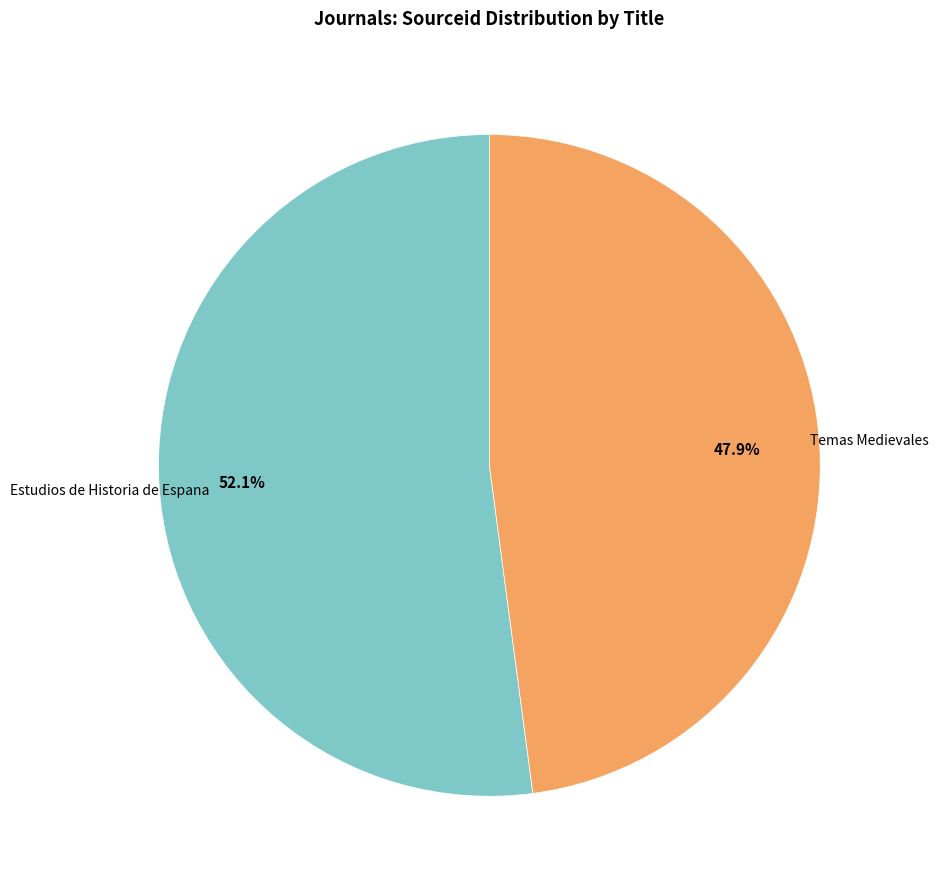

Does any single category account for the majority?

Yes